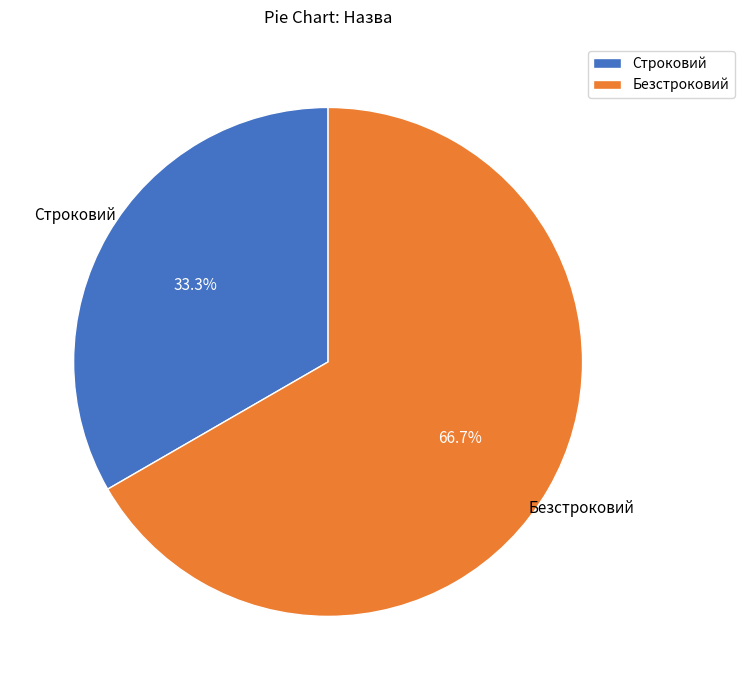

To the nearest percent, what is the combined percentage of Строковий and Безстроковий?

100%